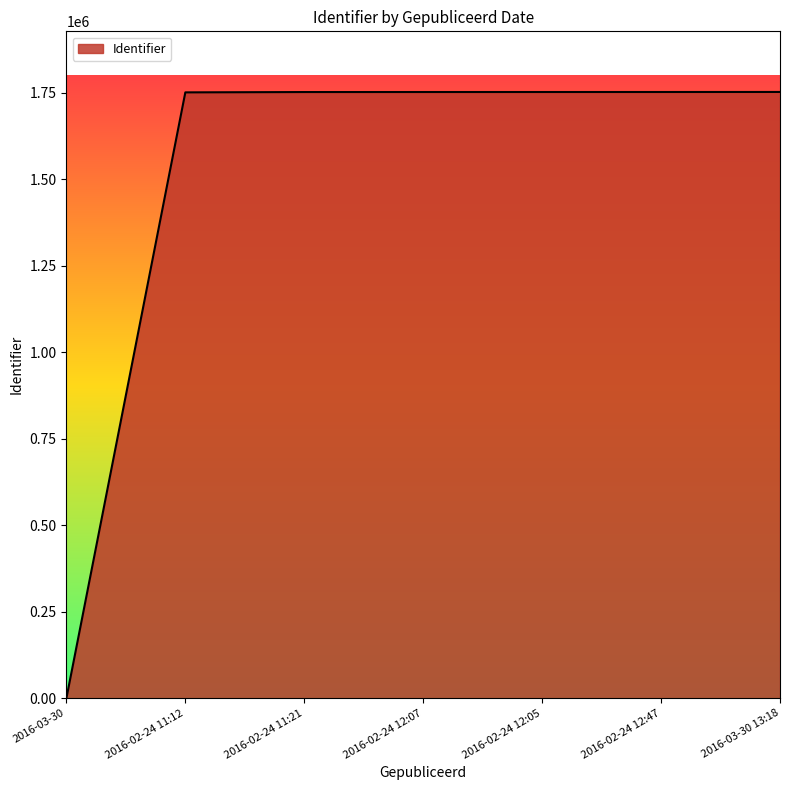

What is the change in value from 2016-02-24 11:21 to 2016-03-30 13:18?

+256